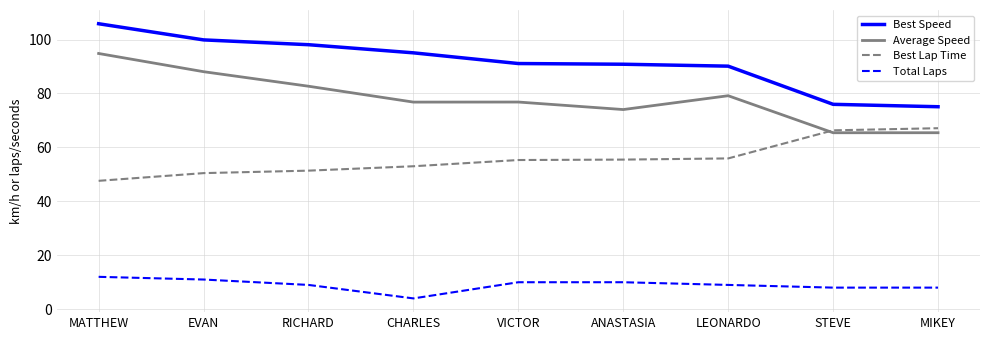

How many categories are shown in the chart?

9